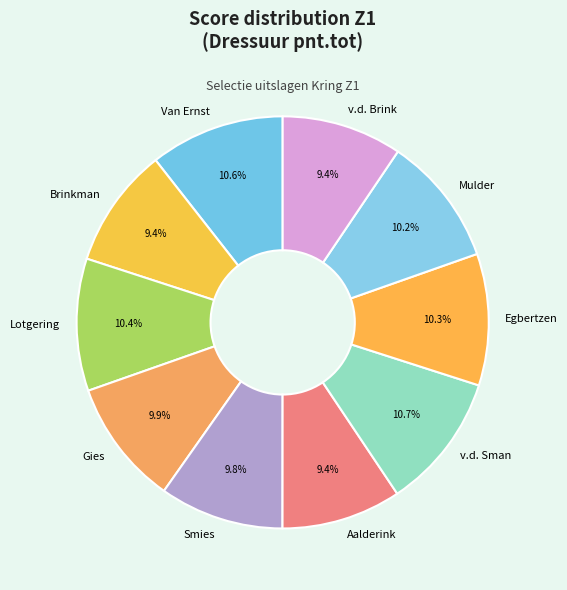

Between v.d. Sman and v.d. Brink, which is larger?

v.d. Sman